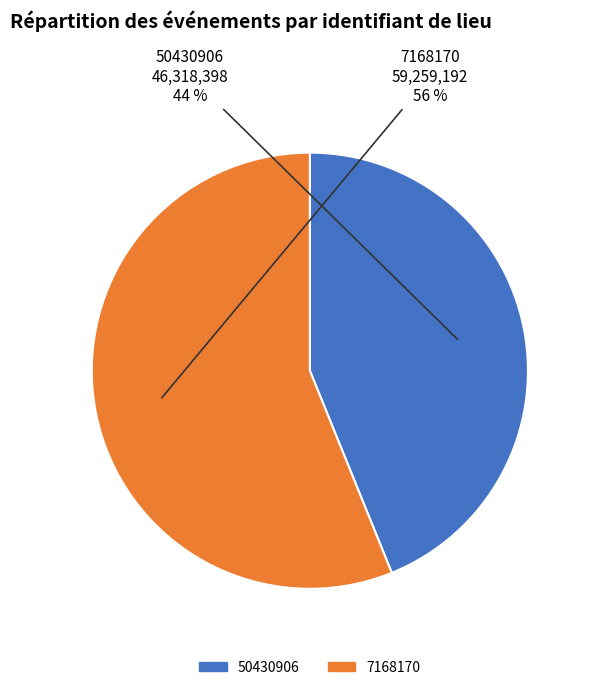

Is the sum of 50430906 and 7168170 greater than half?

Yes